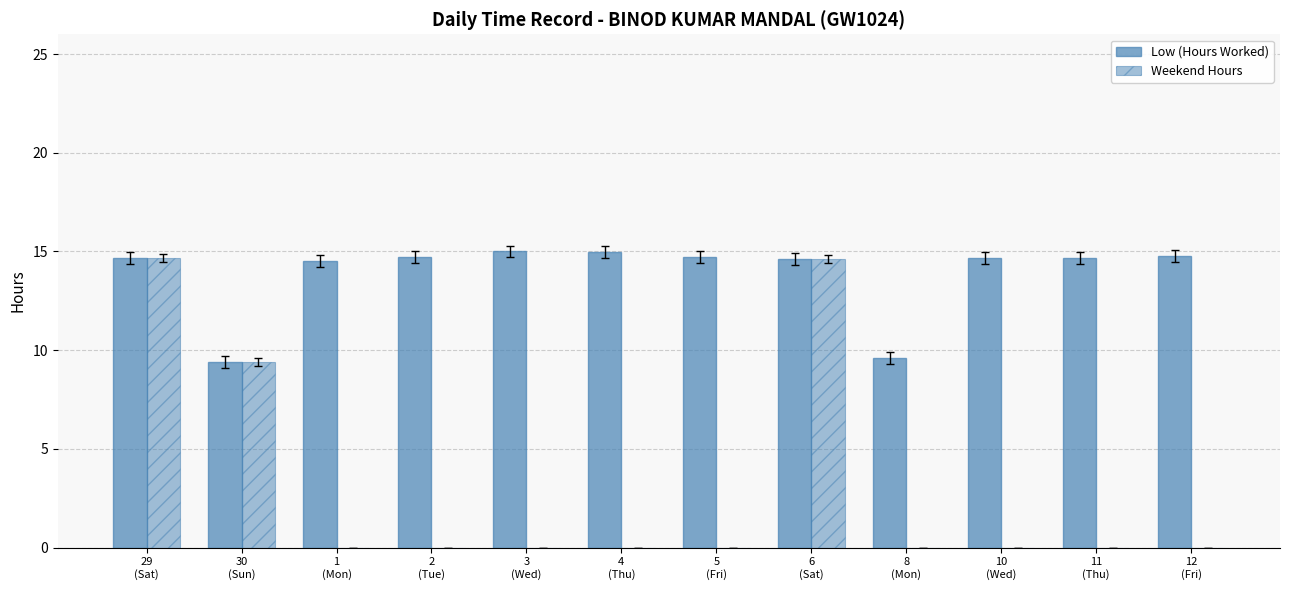

What is the difference between the highest and lowest values at 11
(Thu)?

14.7